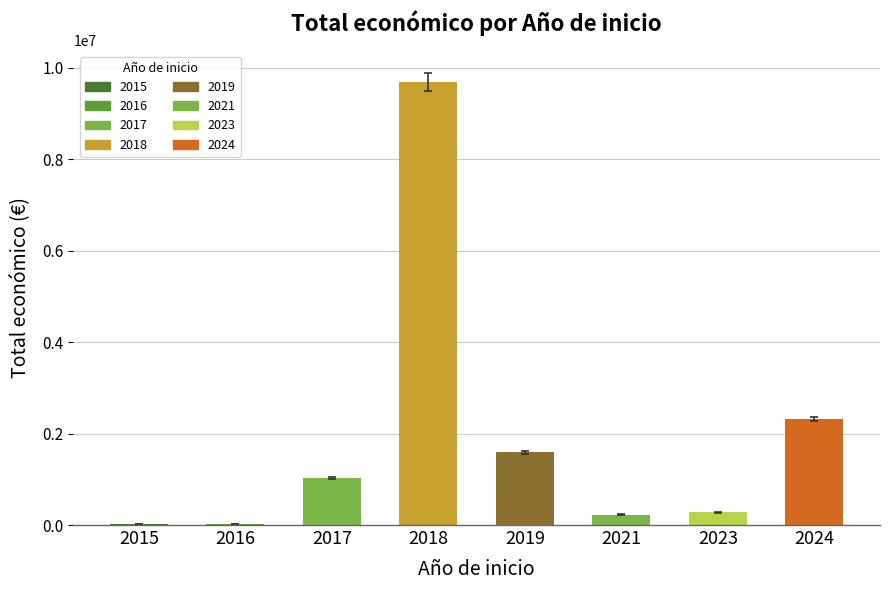

What is the value of the 2nd bar from the left?

5000